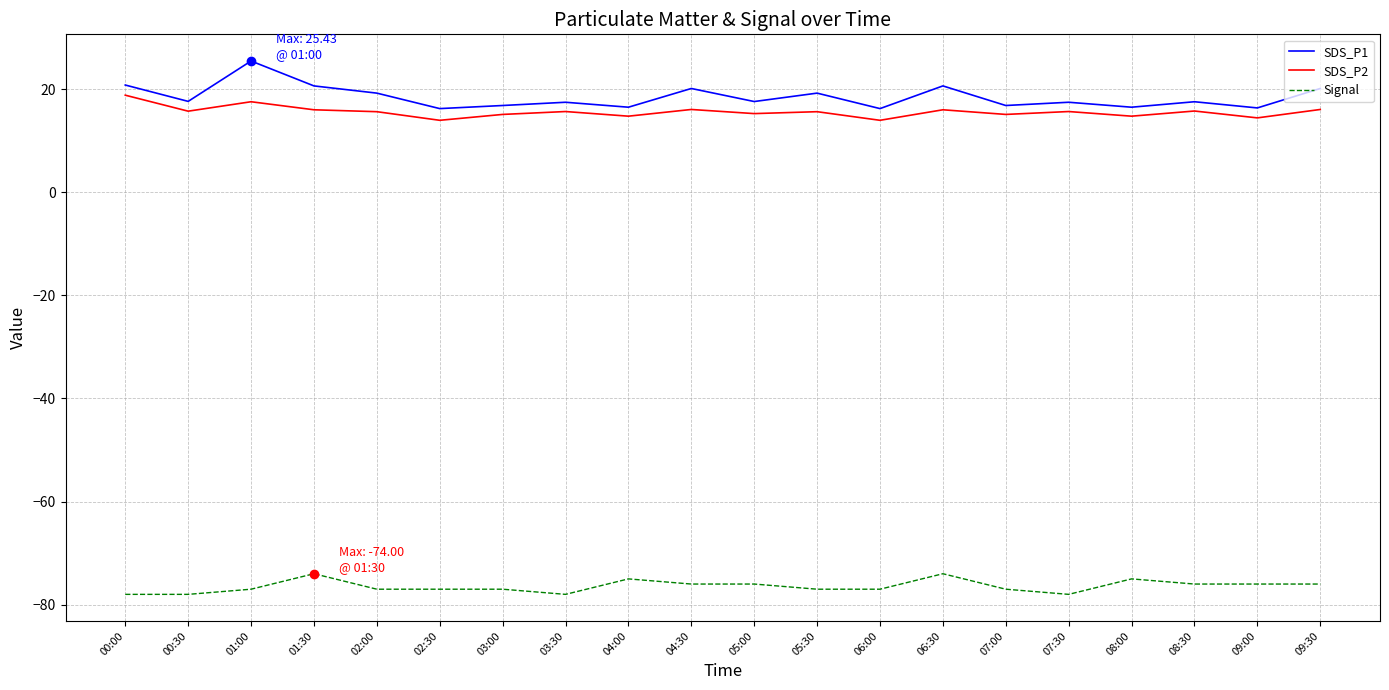

Is the value of Signal at 03:30 greater than the value of SDS_P2 at 03:30?

No